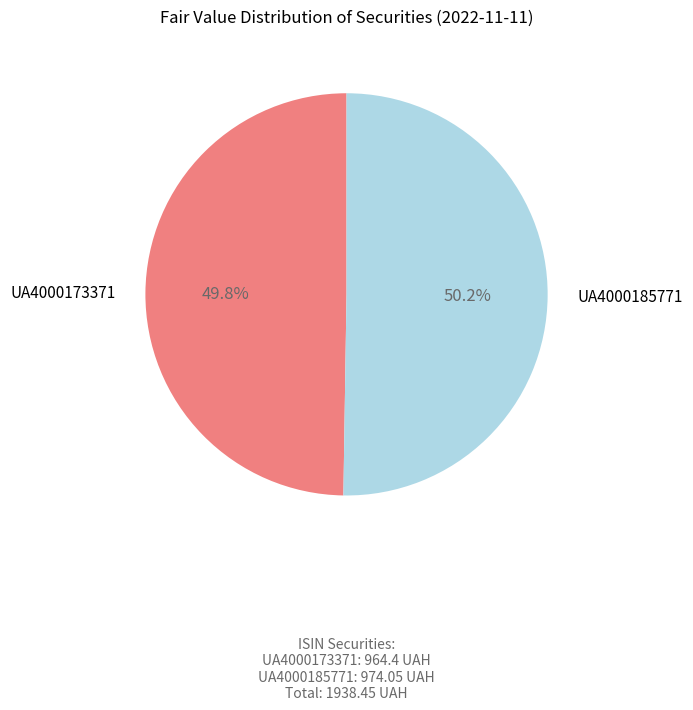

How many slices are in this pie chart?

2